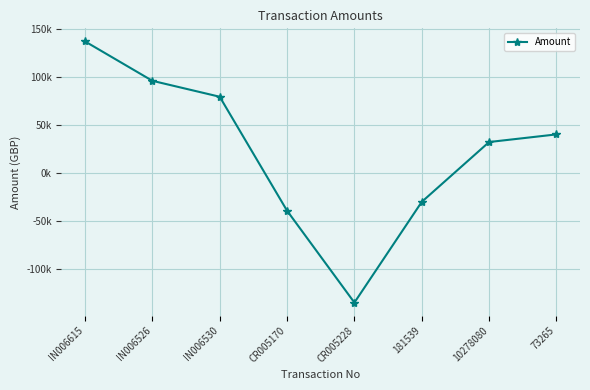

What is the difference between the values at CR005228 and IN006530?

214864.8